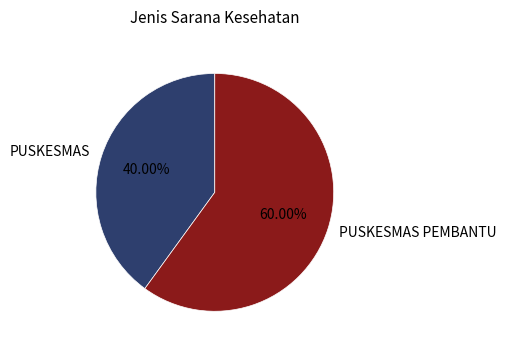

Does PUSKESMAS PEMBANTU account for over 50% of the chart?

Yes